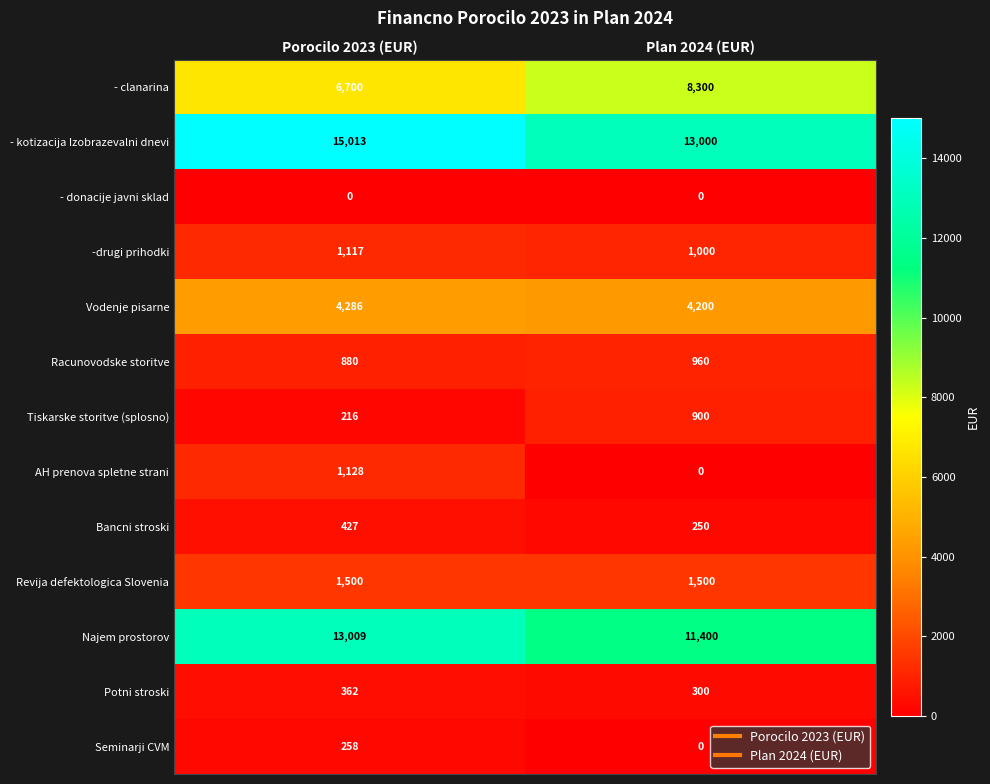

Reading right to left, what are all the values shown in this chart?

- clanarina: 8300	6700
- kotizacija Izobrazevalni dnevi: 13000	15013
- donacije javni sklad: 0	0
-drugi prihodki: 1000	1117
Vodenje pisarne: 4200	4286
Racunovodske storitve: 960	880
Tiskarske storitve (splosno): 900	216
AH prenova spletne strani: 0	1128
Bancni stroski: 250	427
Revija defektologica Slovenia: 1500	1500
Najem prostorov: 11400	13009
Potni stroski: 300	362
Seminarji CVM: 0	258